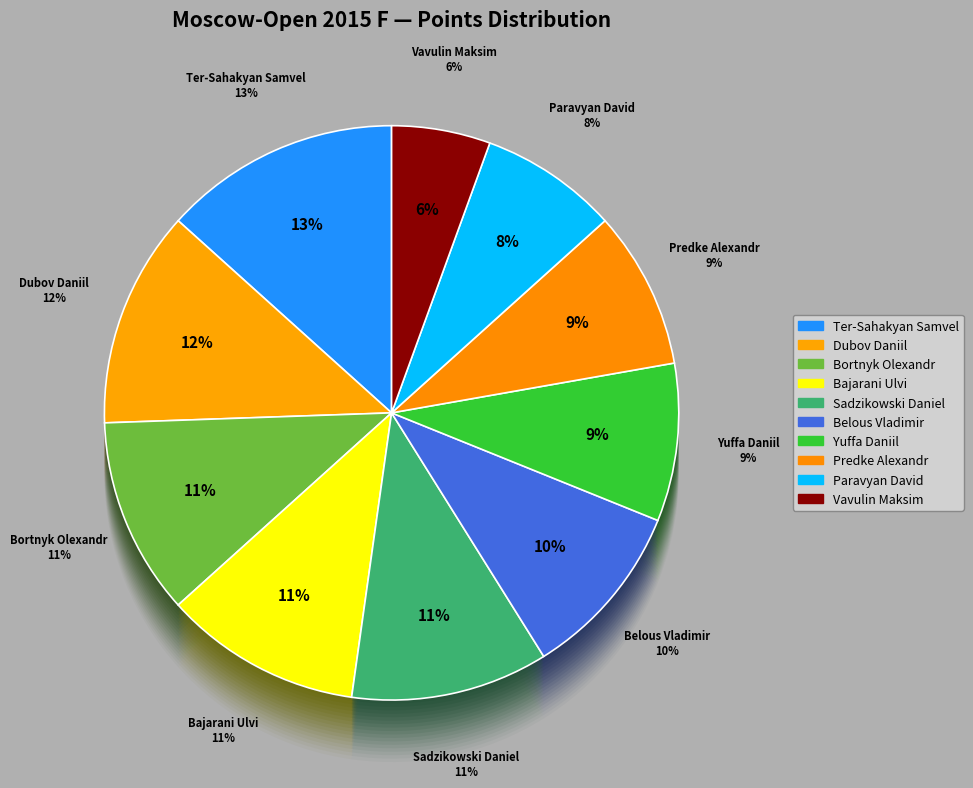

What is the largest slice in the pie chart?

Ter-Sahakyan Samvel